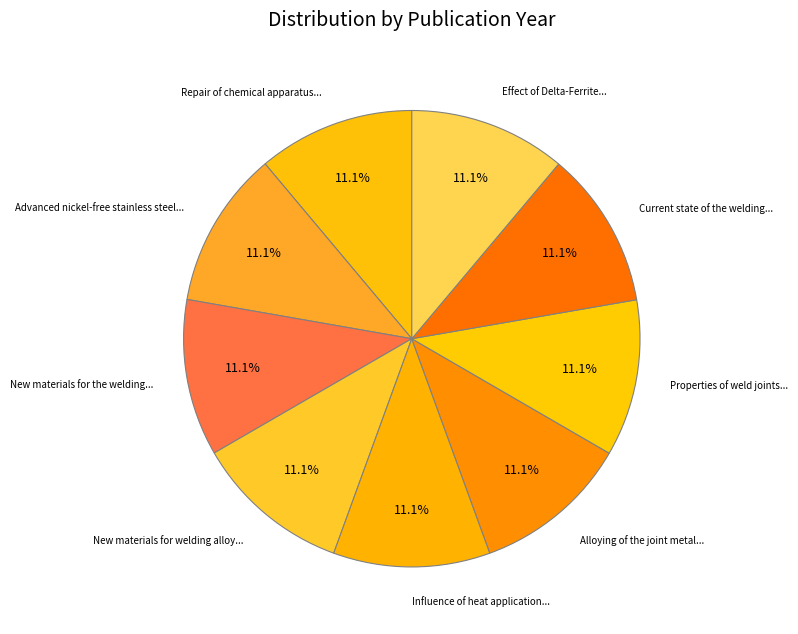

Approximately how many times larger is the value at Advanced nickel-free stainless steel... compared to New materials for the welding...?

1.0